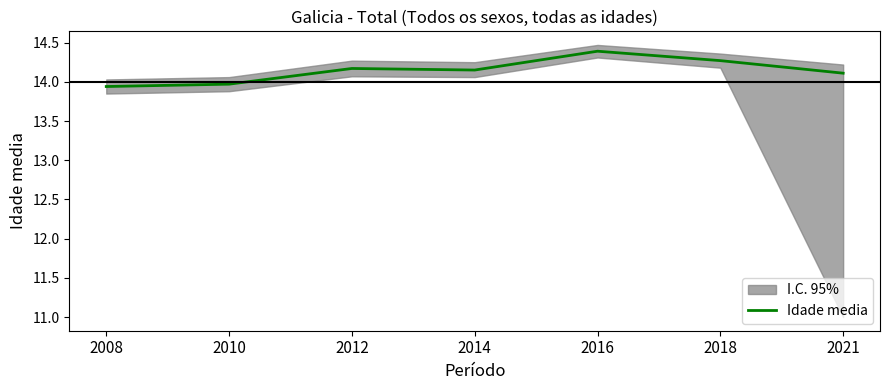

True or false: there are more than 0 points higher than both neighbors.

True